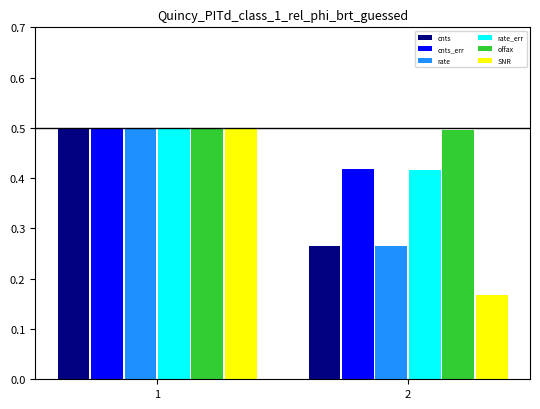

What is the greatest value displayed?

0.5